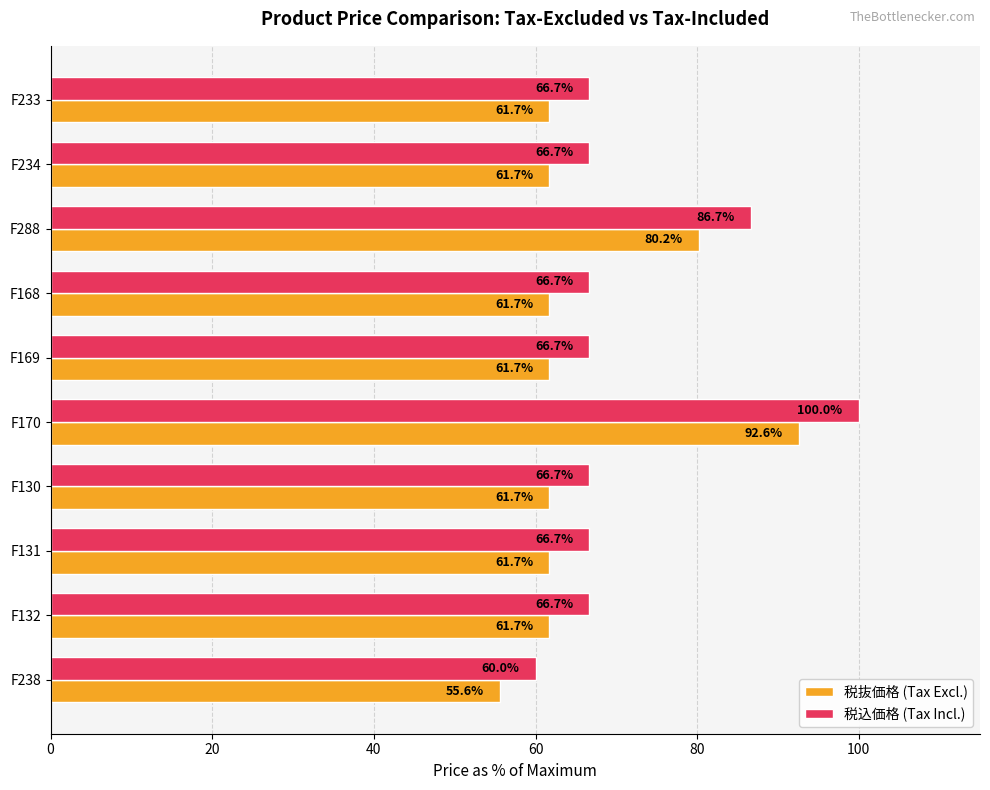

Which category has the highest value in the 税抜価格 (Tax Excl.) series?

F170